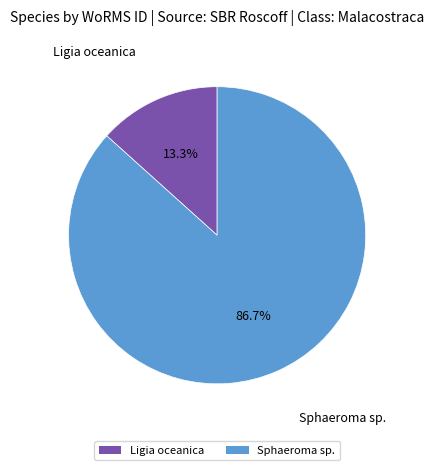

What percentage is the Ligia oceanica slice, to the nearest percent?

13%